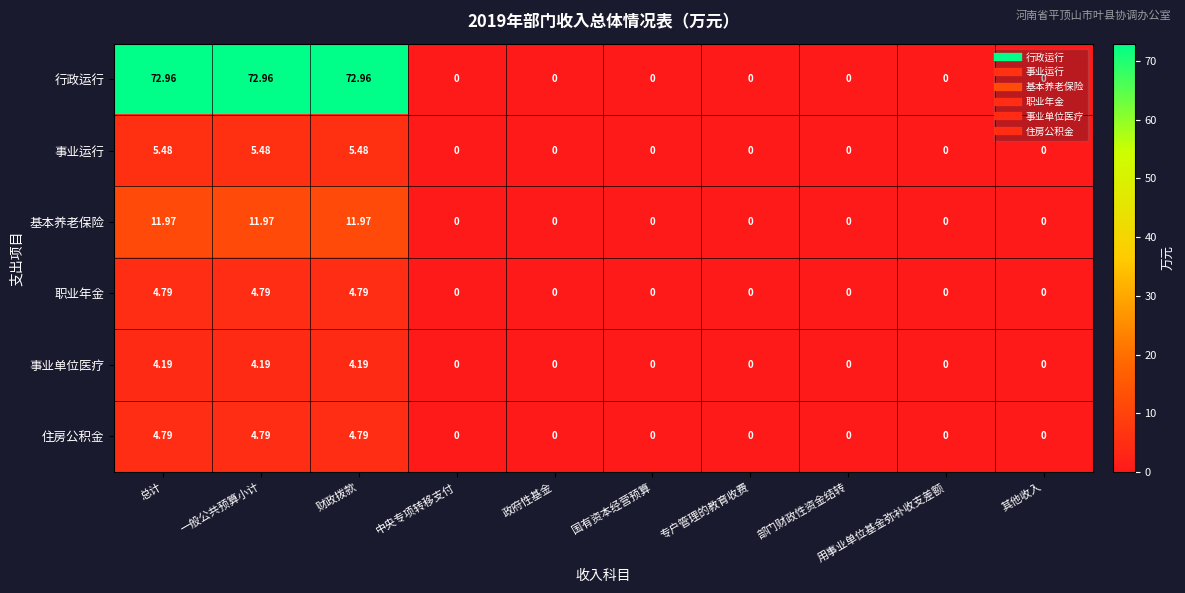

Which series has the largest total across all categories?

行政运行